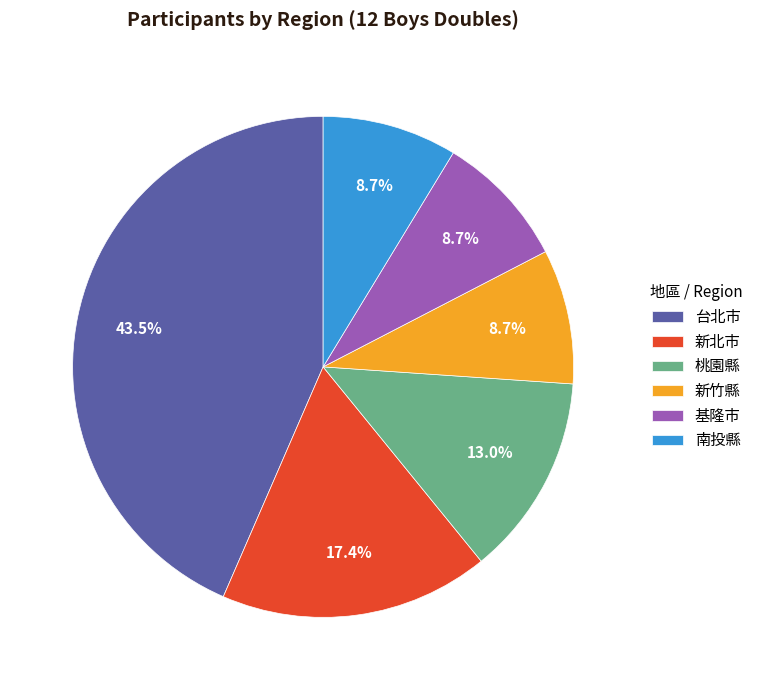

The 南投縣 slice represents 9% of the pie. True or false?

True